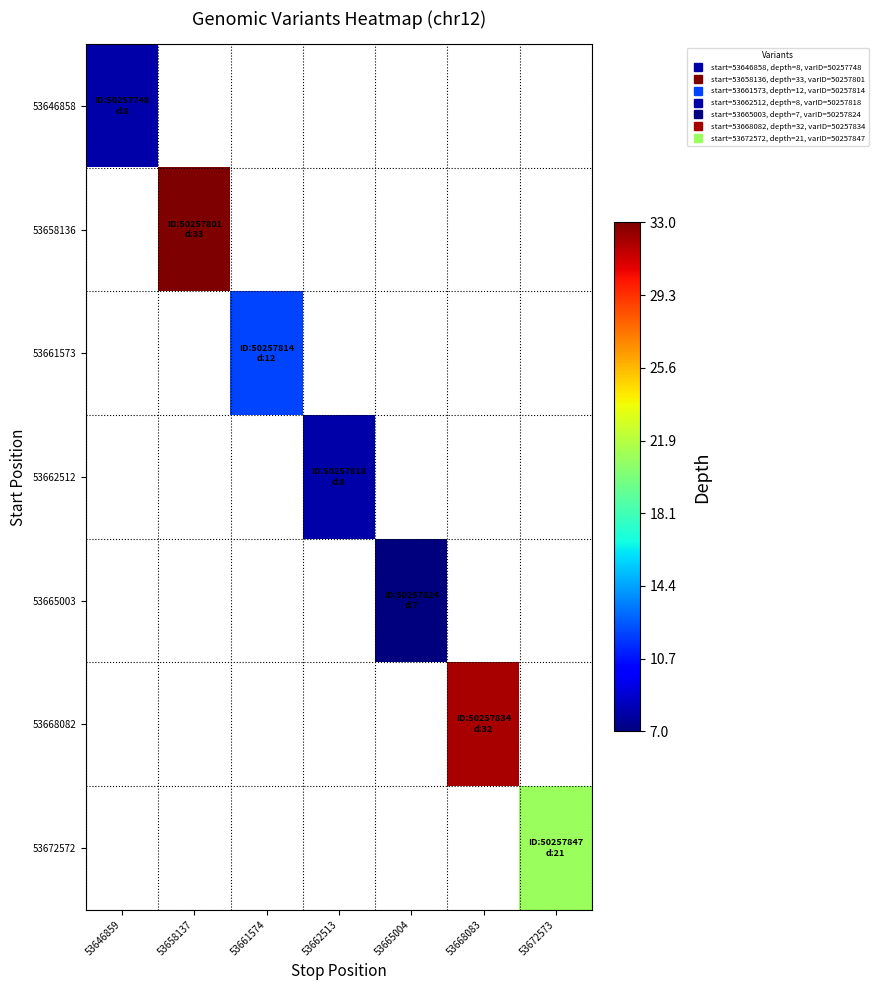

Between 53661574 and 53658137, which is larger?

53658137